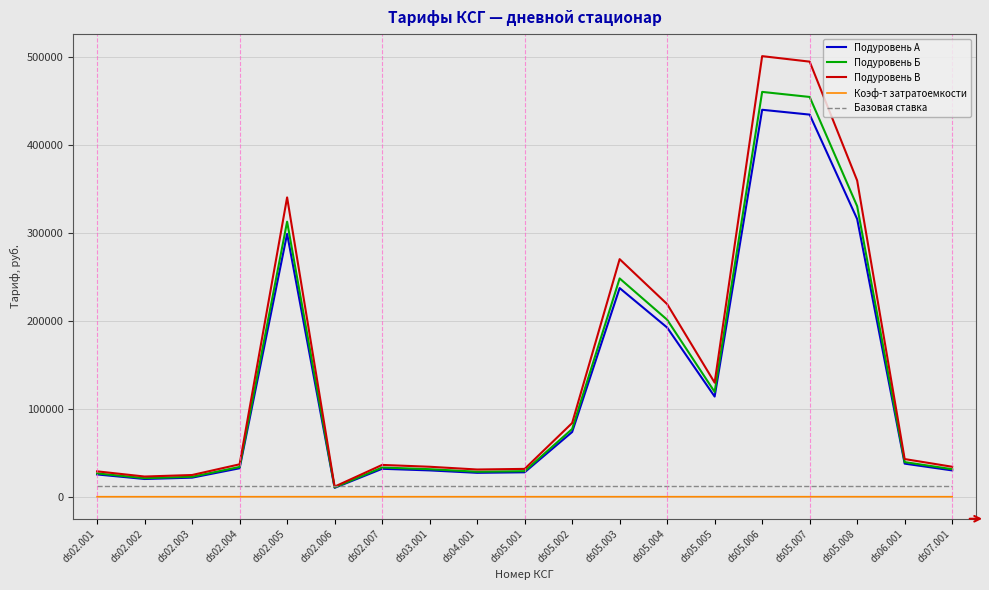

Which series has the widest spread of values?

Подуровень В